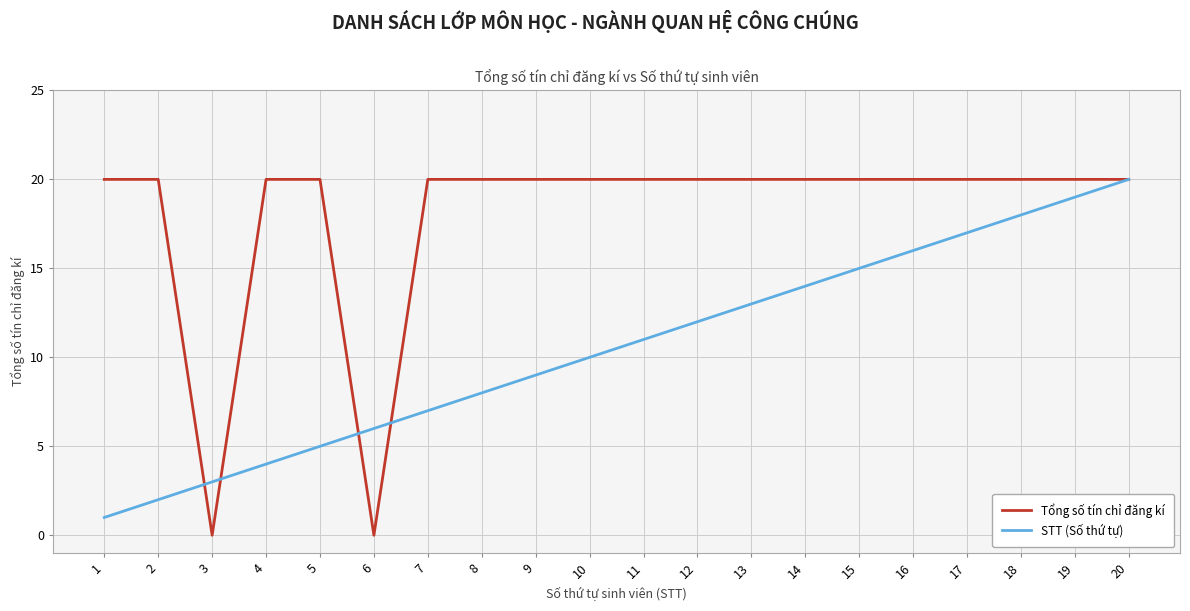

What is the greatest value displayed?

20